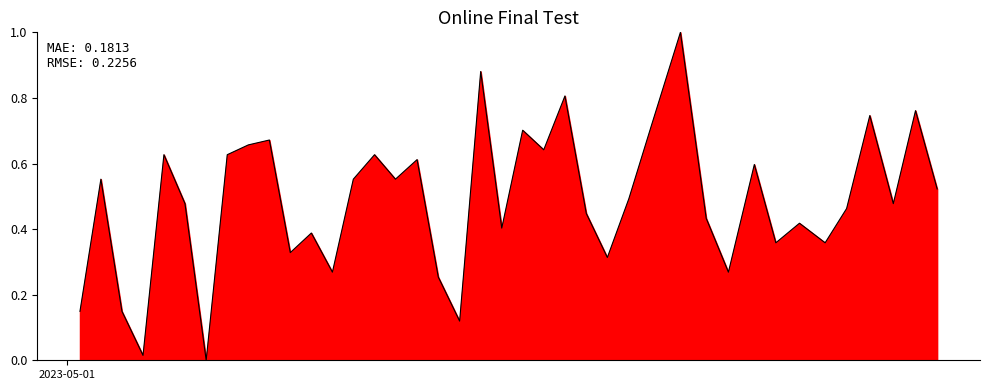

What is the greatest value displayed?

1.0